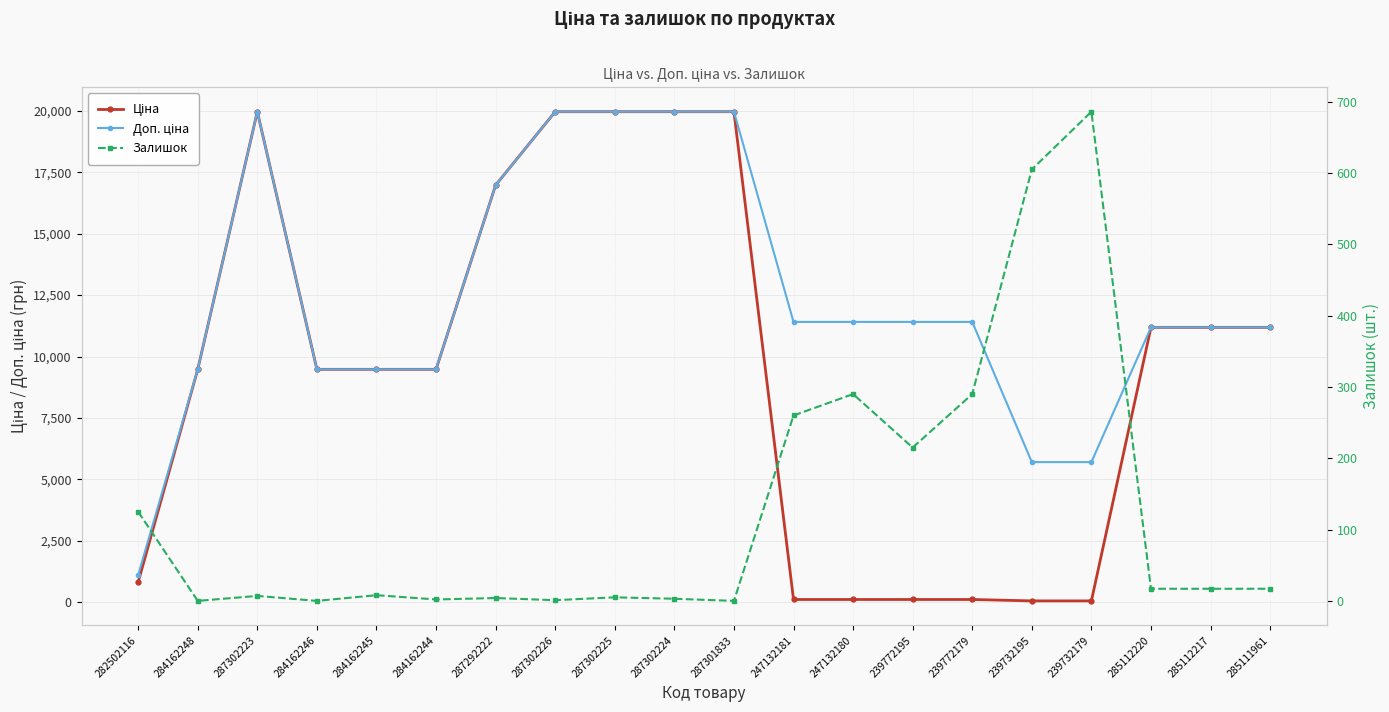

At how many categories does at least one series exceed 4562?

19